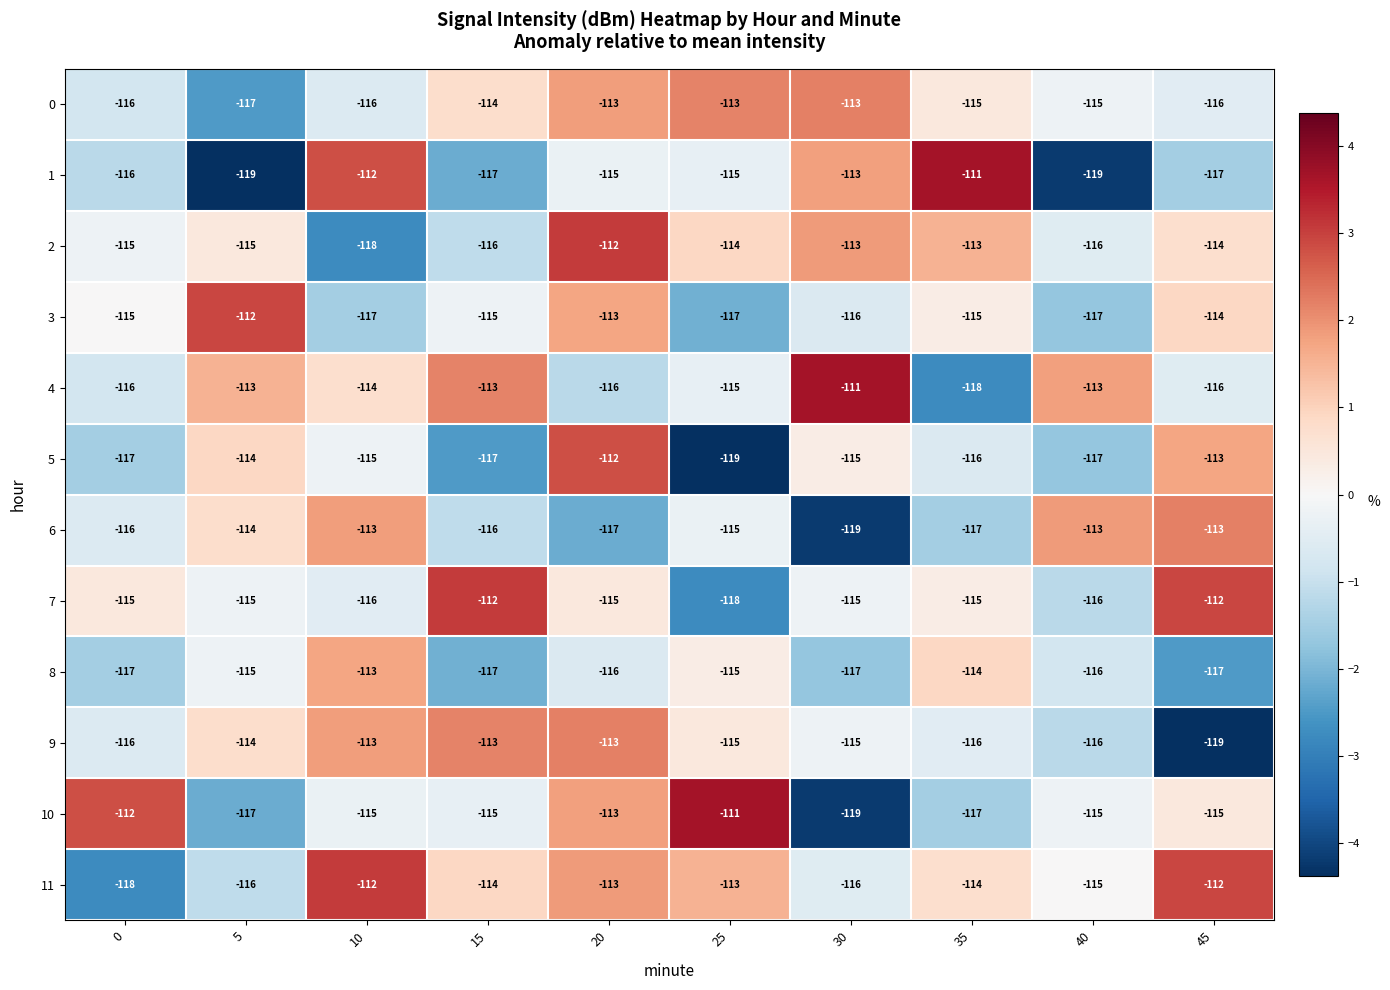

Which category has the lowest value in the 6 series?

30